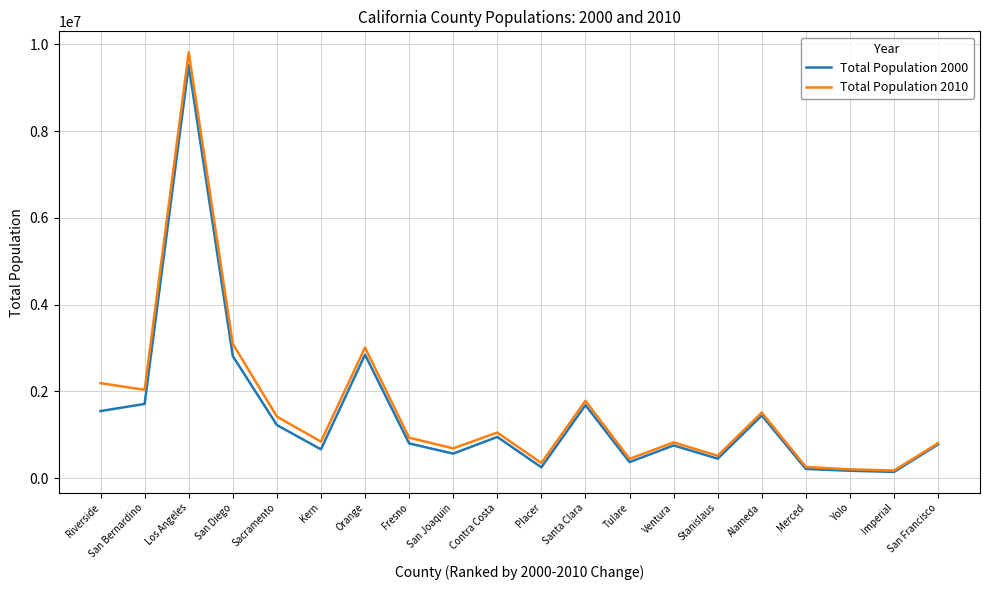

The Total Population 2000 series shows 368021 at Tulare. True or false?

True